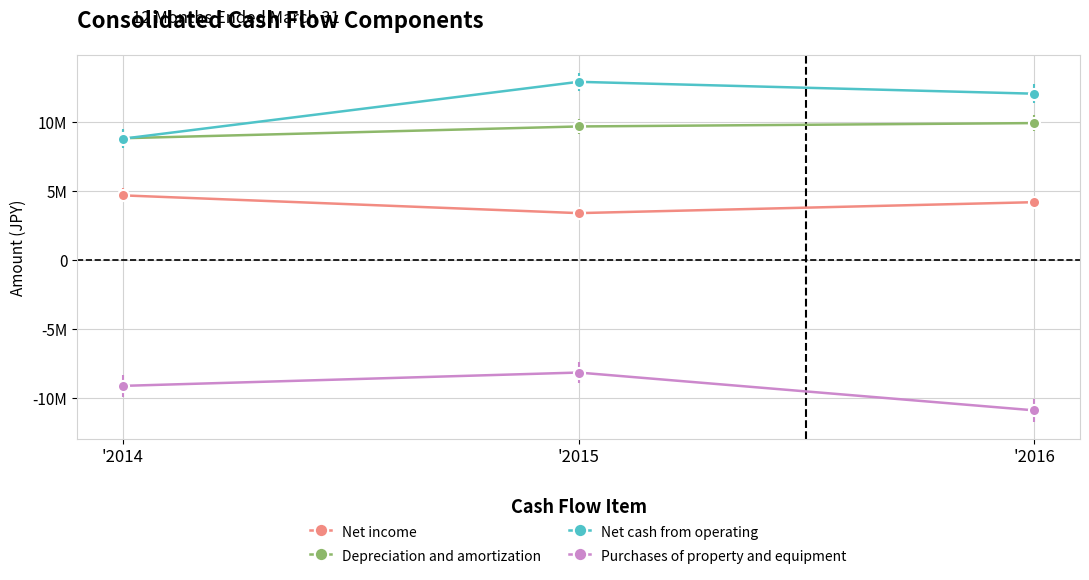

At which label does Net cash from operating first exceed 12051588?

'2015